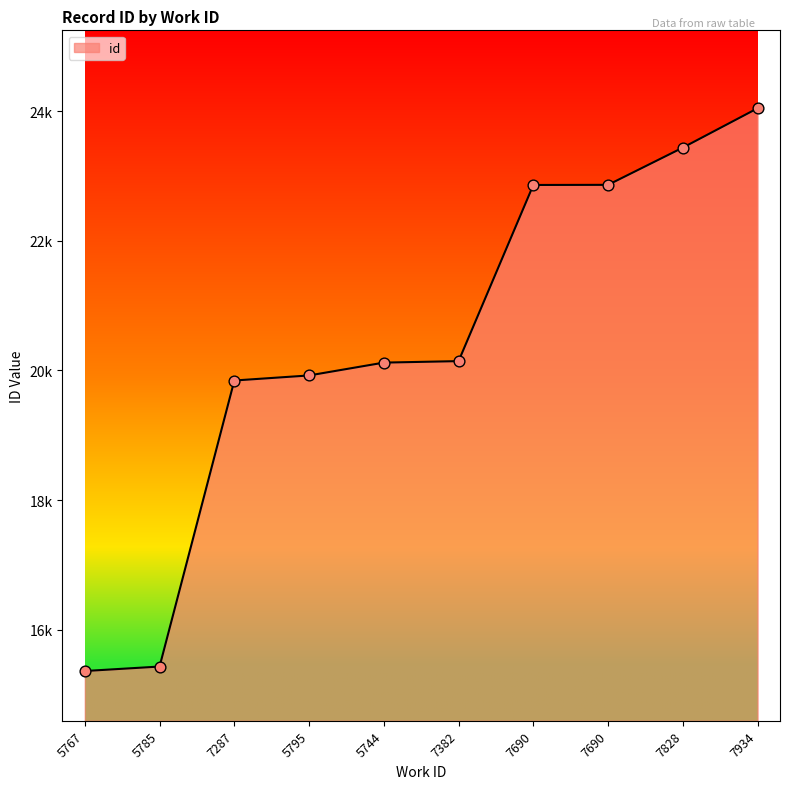

Does the chart have visible grid lines?

No